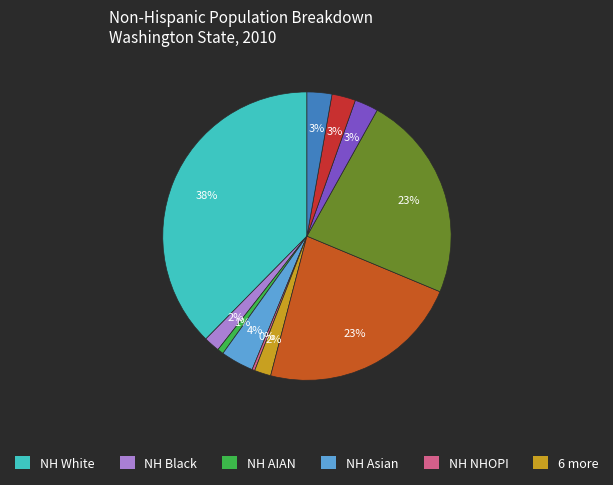

To the nearest percent, what is the difference between the largest and smallest slice percentages?

37%